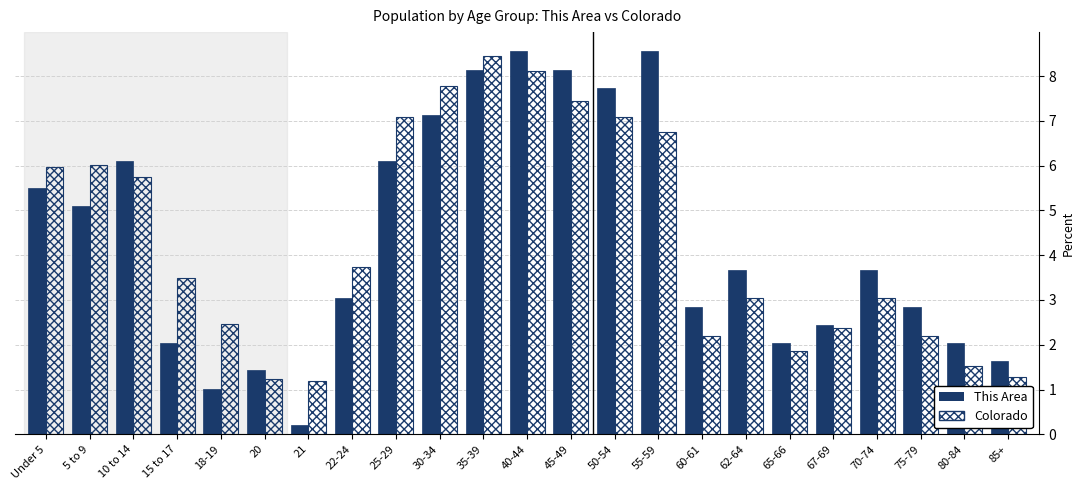

What position from the left is 21?

7